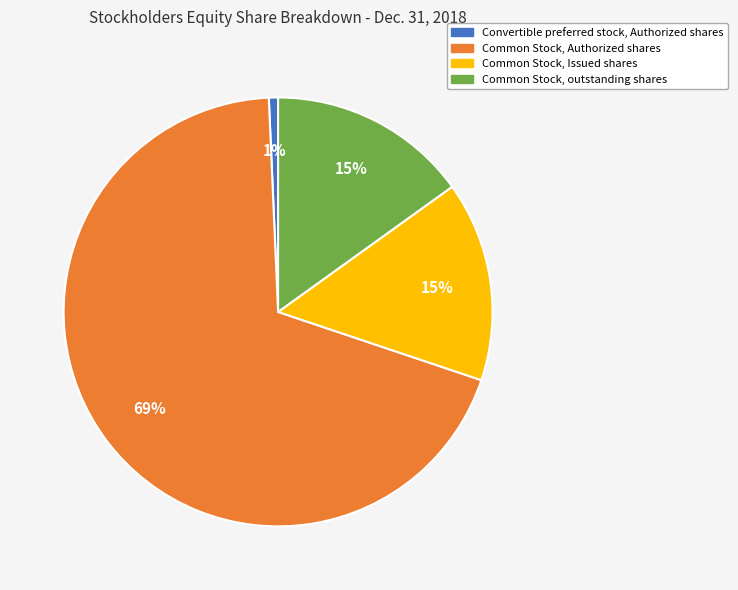

Is it true that Common Stock, Authorized shares is 69% of the pie?

True